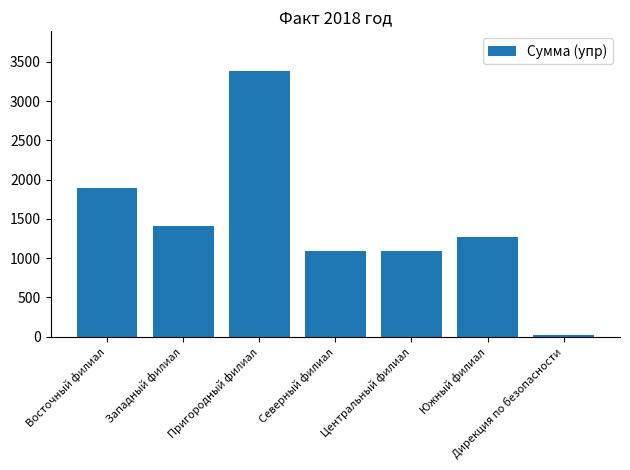

What is the sum of the values at Южный филиал and Центральный филиал?

2364.4